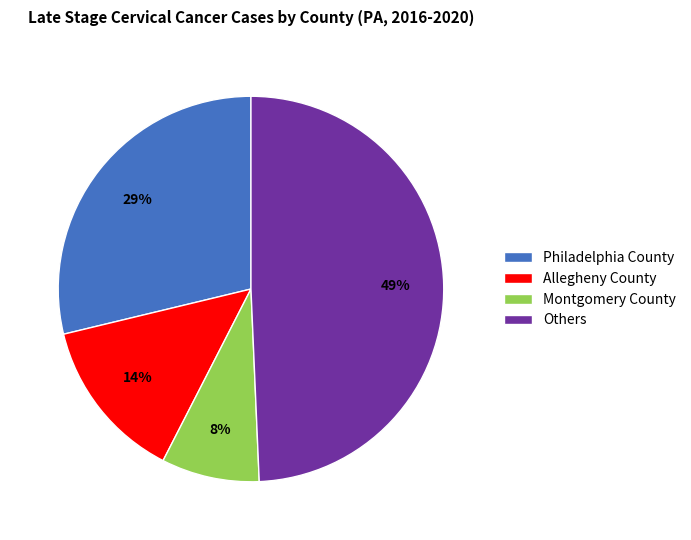

To the nearest percent, what is the average slice percentage?

25%